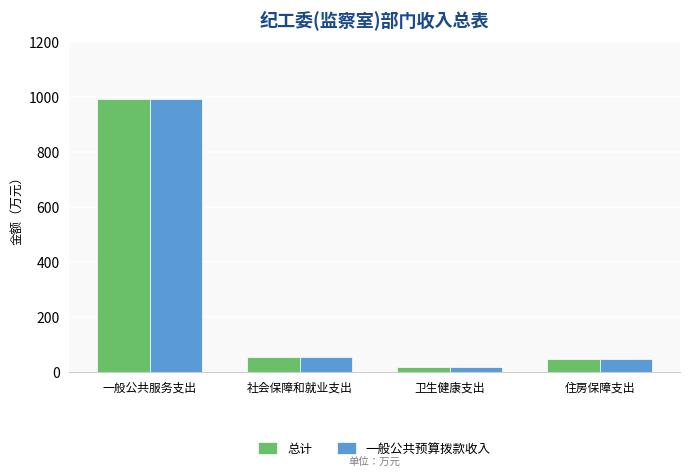

What is the label of the 1st bar from the left?

一般公共服务支出